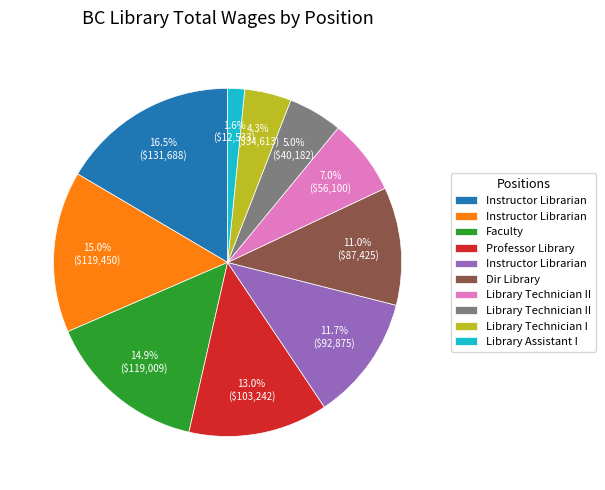

Is there a majority slice in this chart?

No